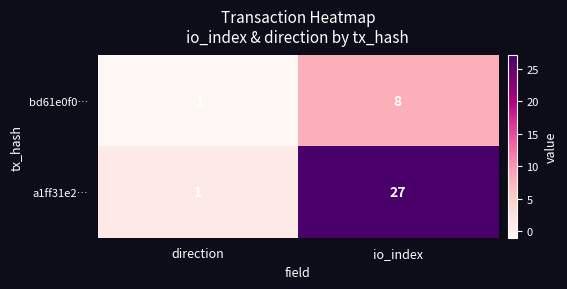

Which series has the widest spread of values?

a1ff31e2…